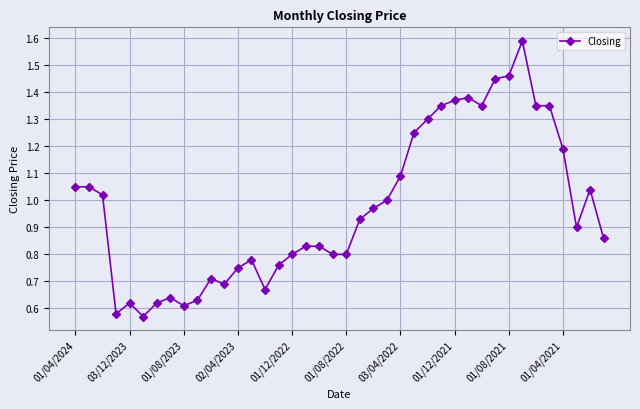

True or false: the data has more than 2 interior local peaks.

True